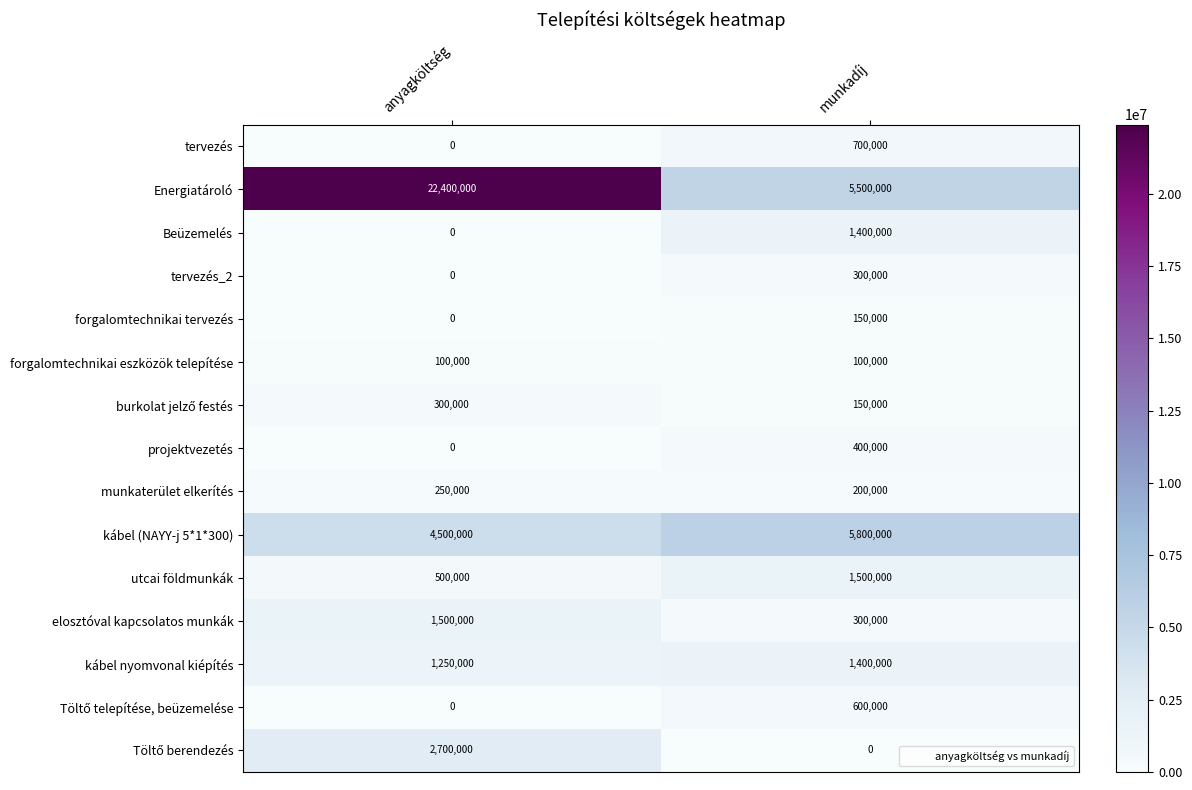

At which label does forgalomtechnikai tervezés reach its peak?

munkadíj